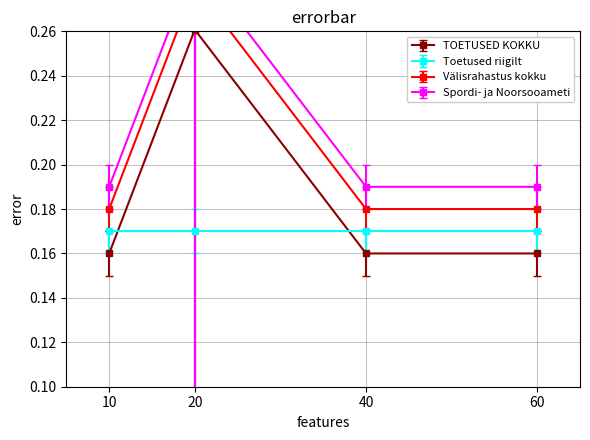

What is the minimum value for Spordi- ja Noorsooameti?

-201.2